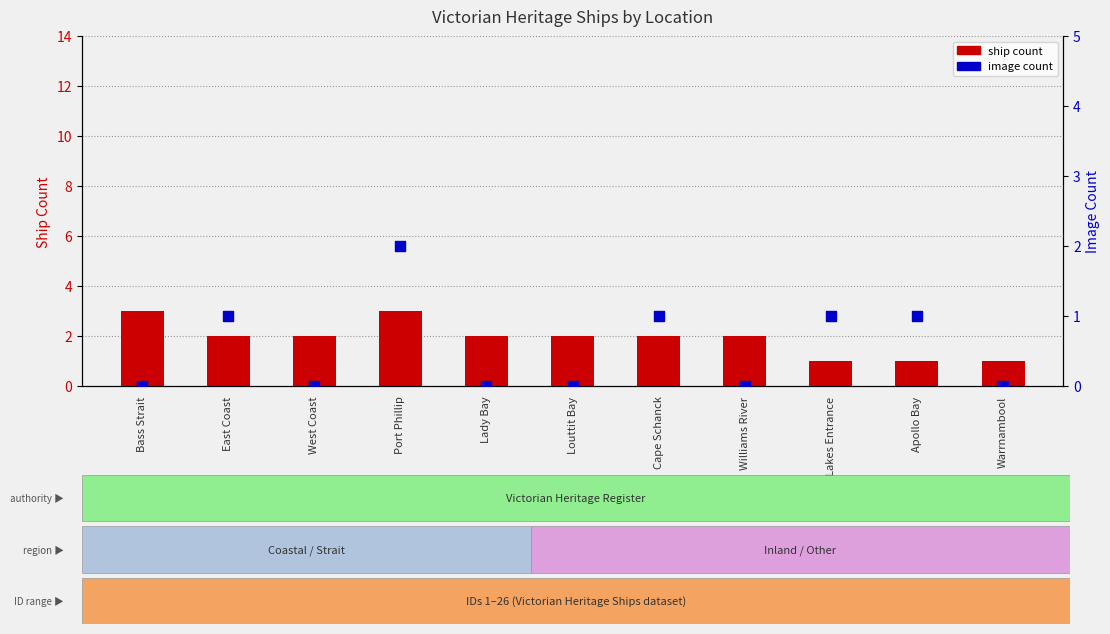

Which series reaches the minimum Y coordinate?

image count